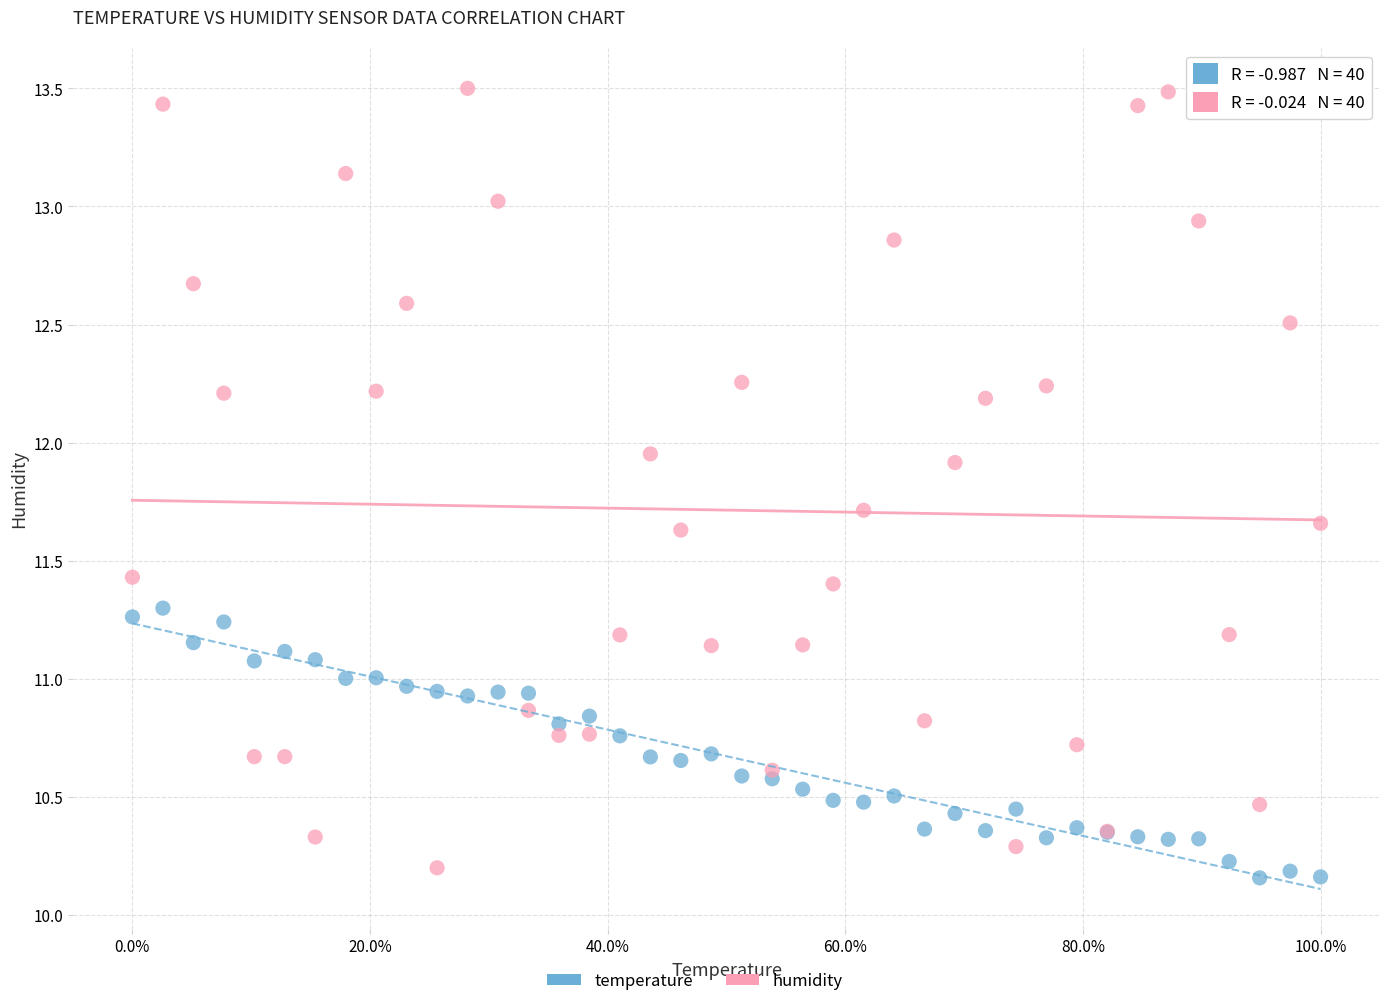

Which series has the largest Y range (max minus min)?

humidity